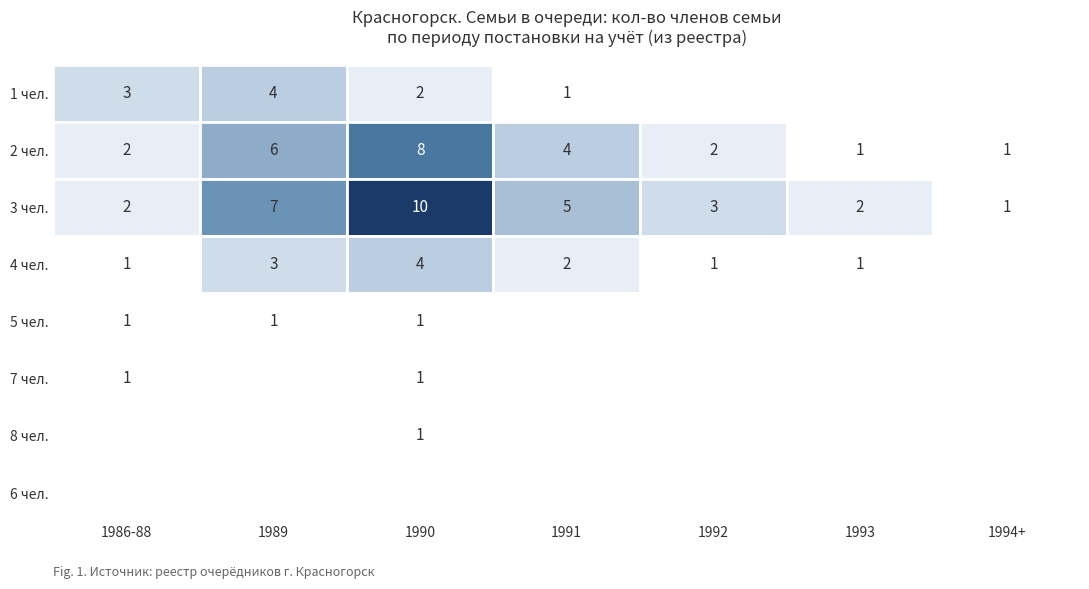

True or false: 7 has a value of 1 at 2.

False